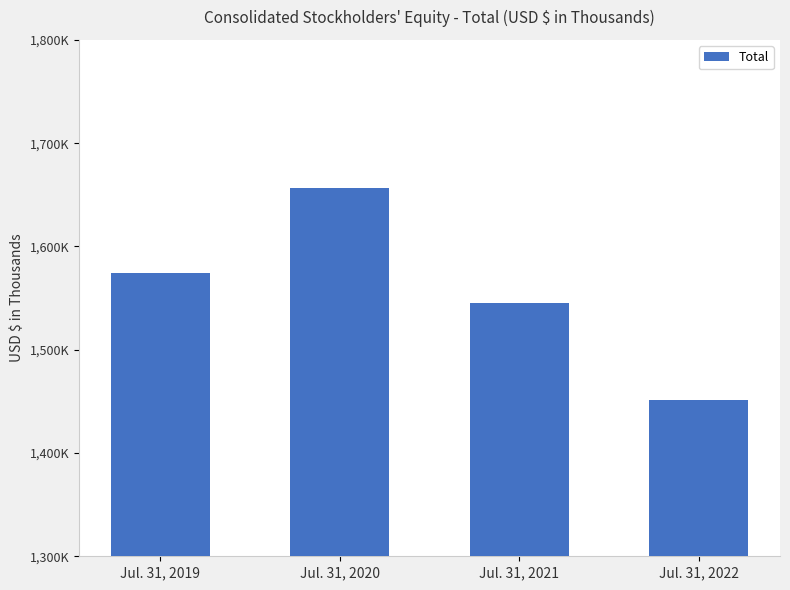

Which category has the highest value across all series?

Jul. 31, 2020